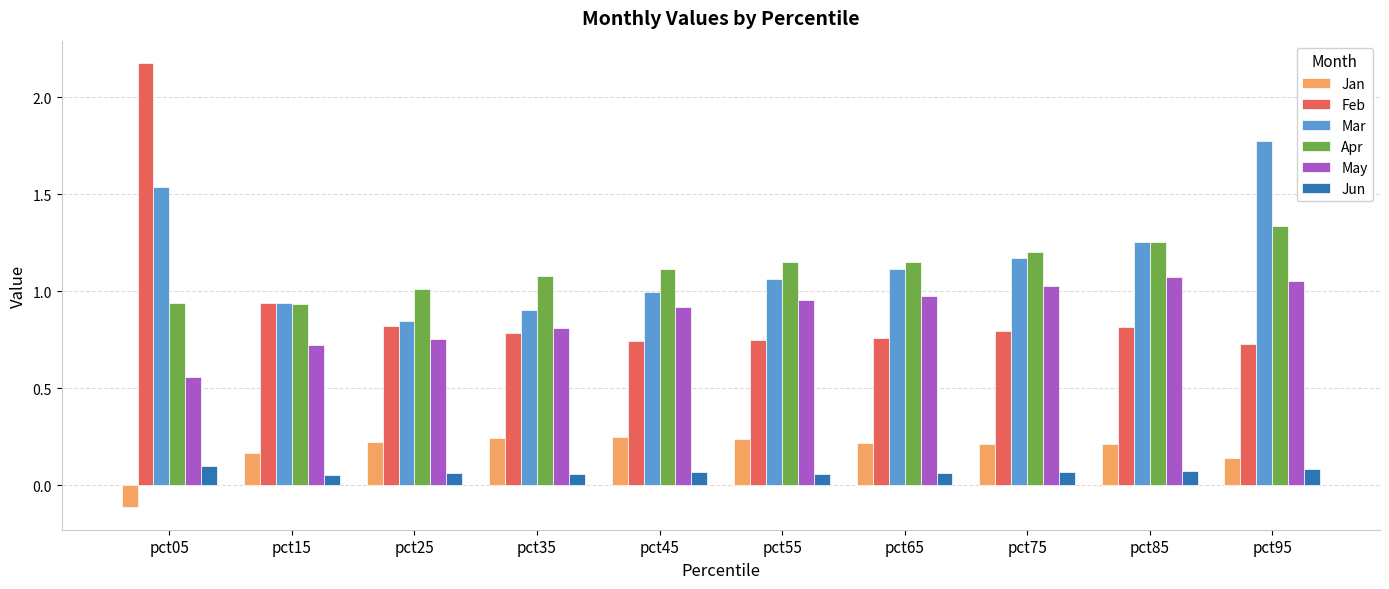

What is the greatest value displayed?

2.2